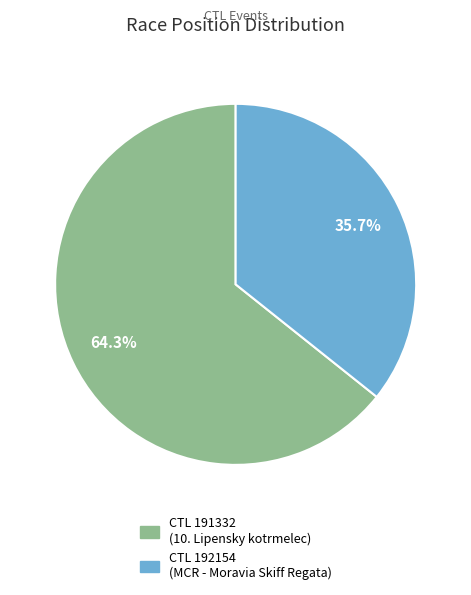

Is there a majority slice in this chart?

Yes